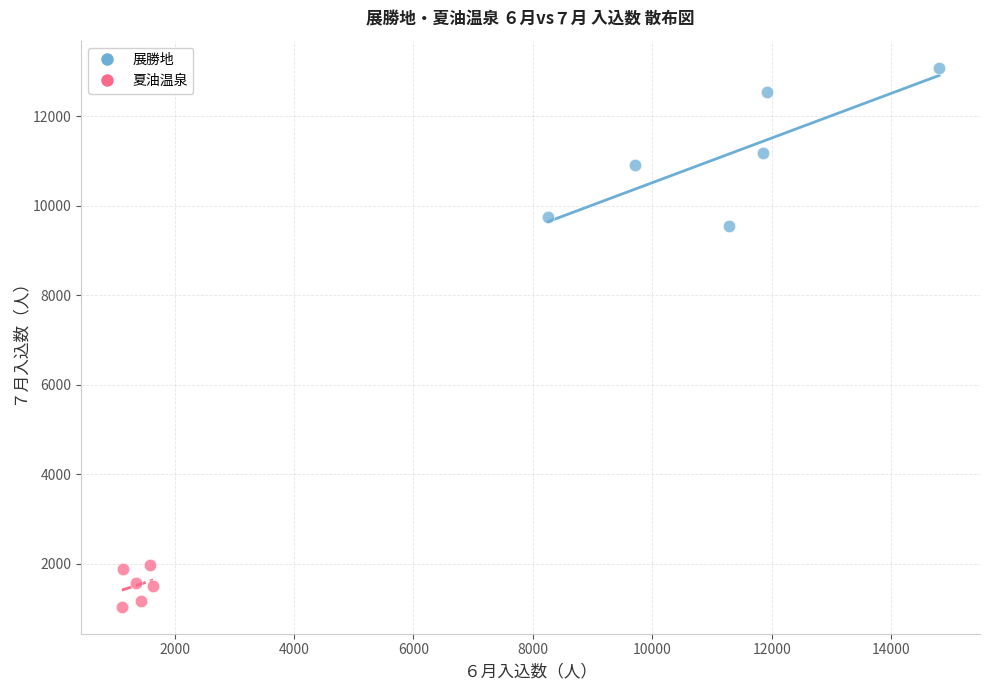

Which series contains the highest Y value?

展勝地